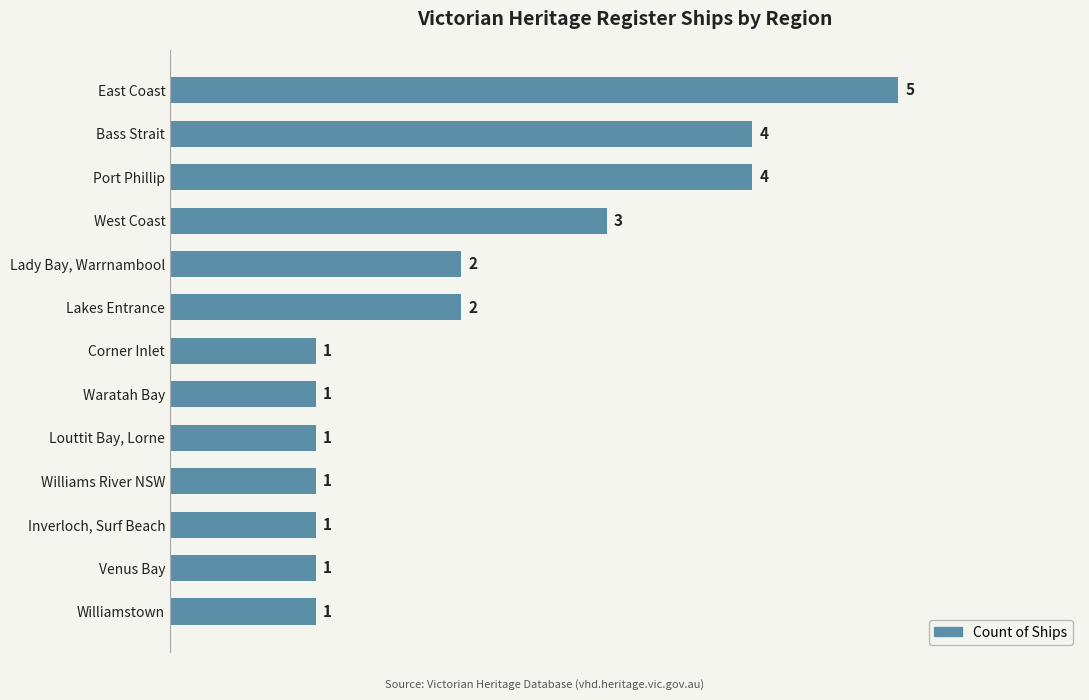

What is the maximum value shown in the chart?

5